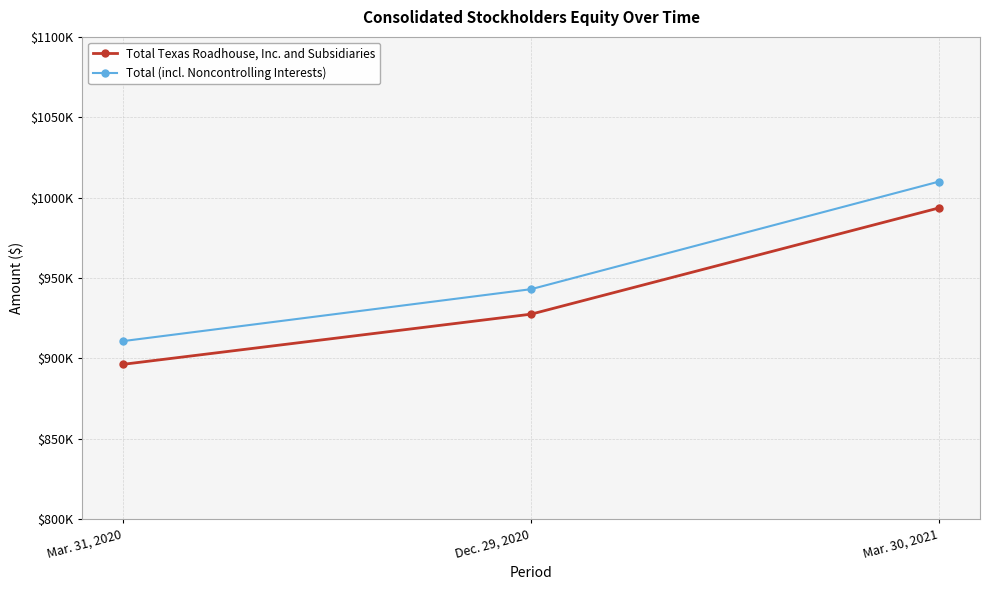

What is the maximum value shown in the chart?

1010018